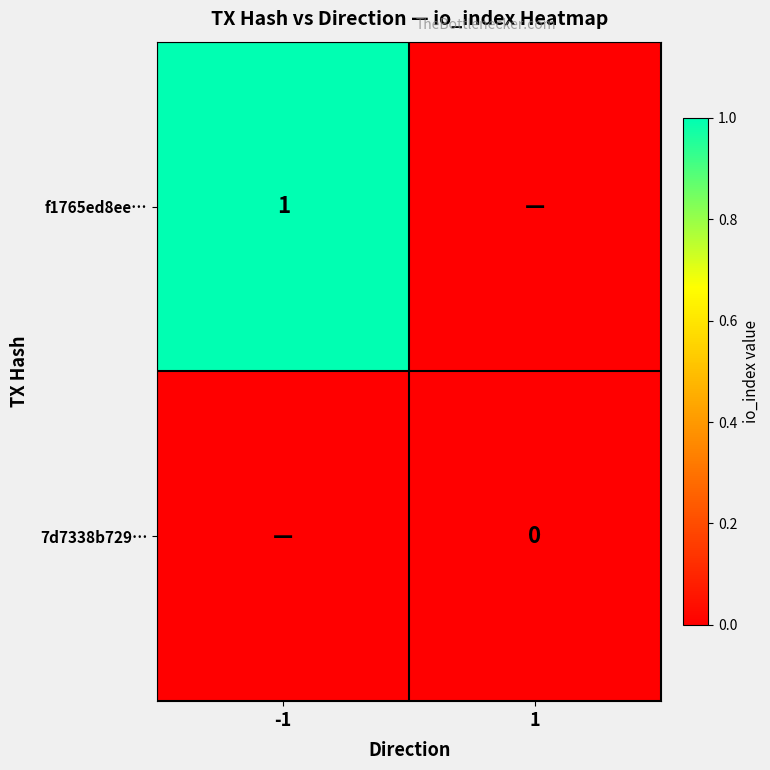

True or false: f1765ed8ee… has a value of 1 at -1.

True